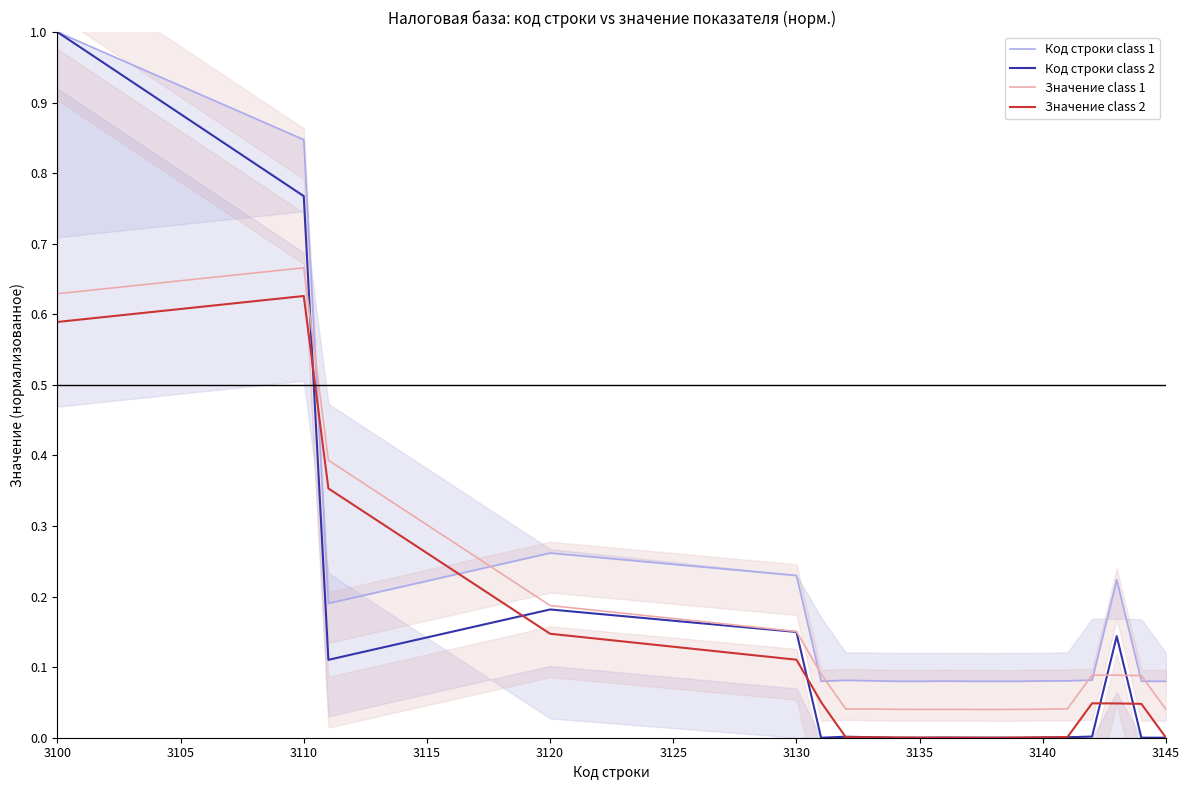

At which label does Значение class 2 reach its peak?

3110